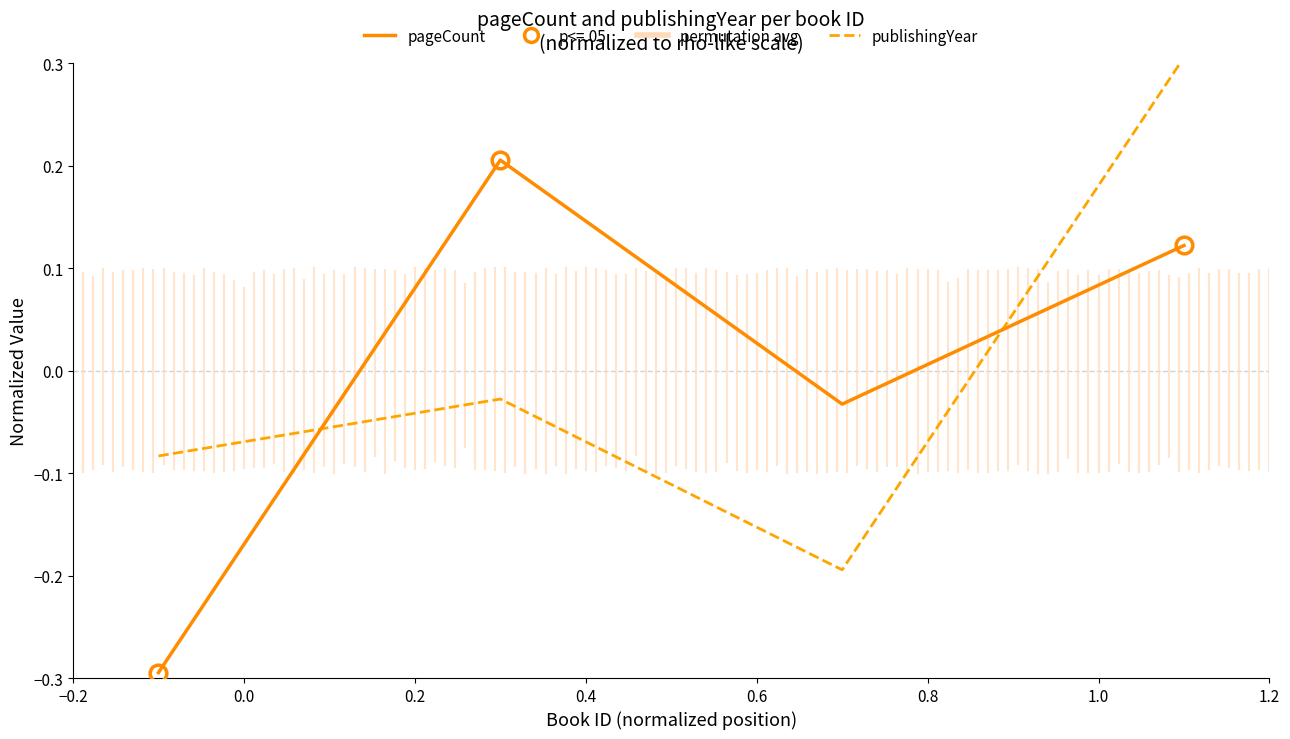

What is the approximate value of publishingYear at 14499?

0.3